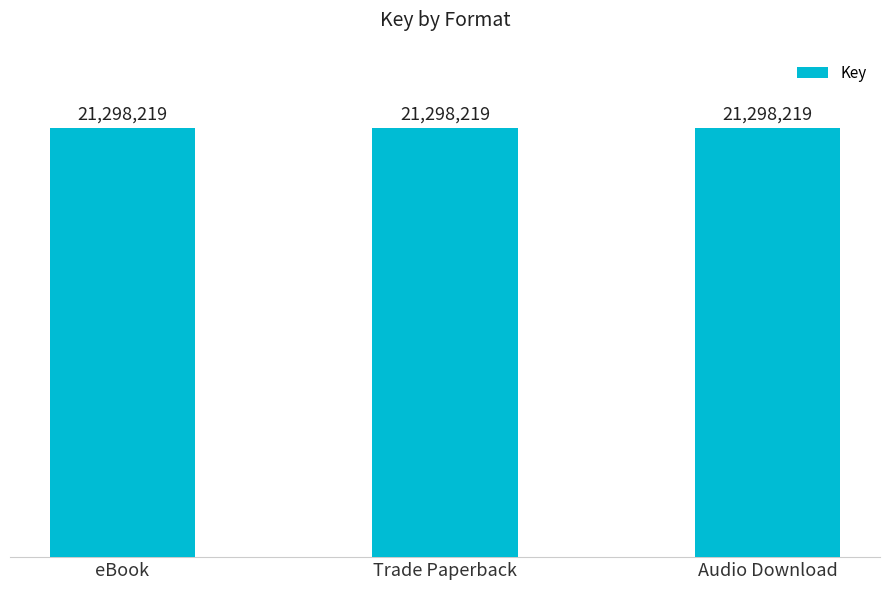

The value at eBook is 21298219. True or false?

True